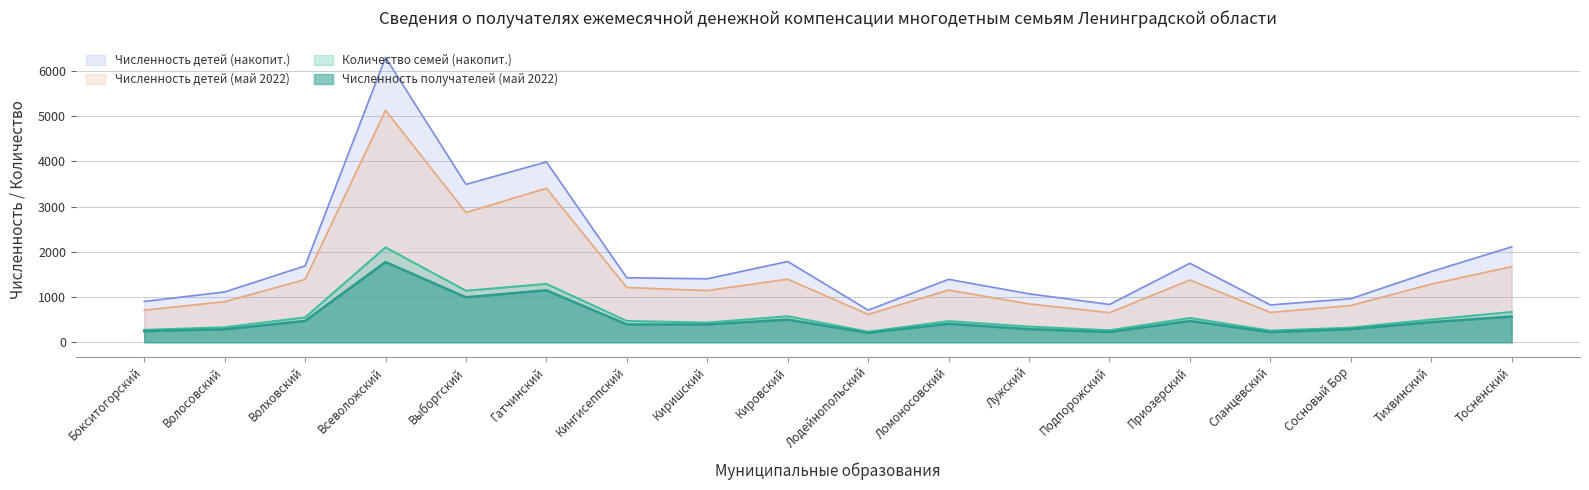

What is the difference between the Количество семей (накопит.) values at Лодейнопольский and Волховский?

316